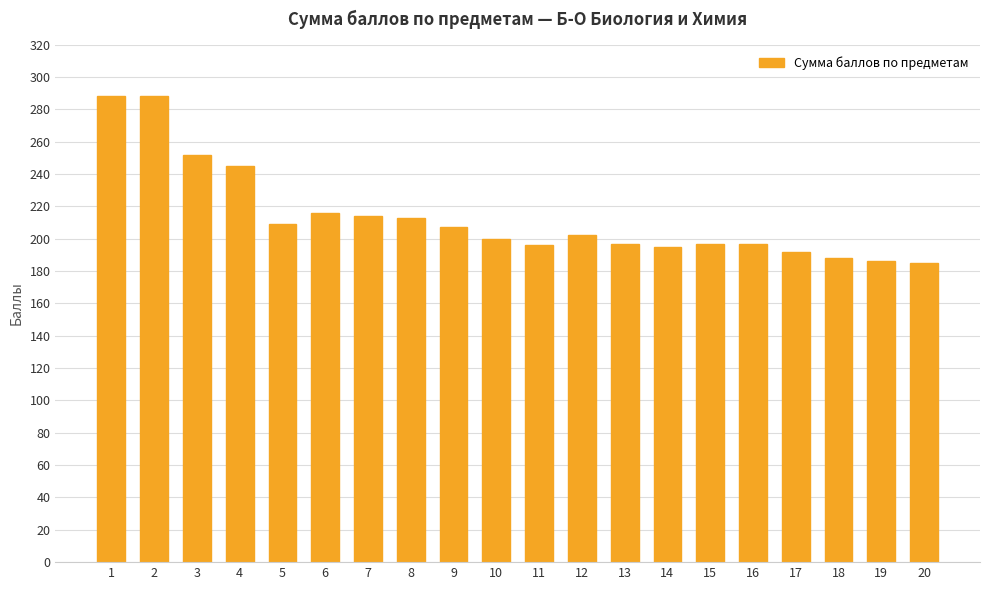

What value does the data have at 3?

252